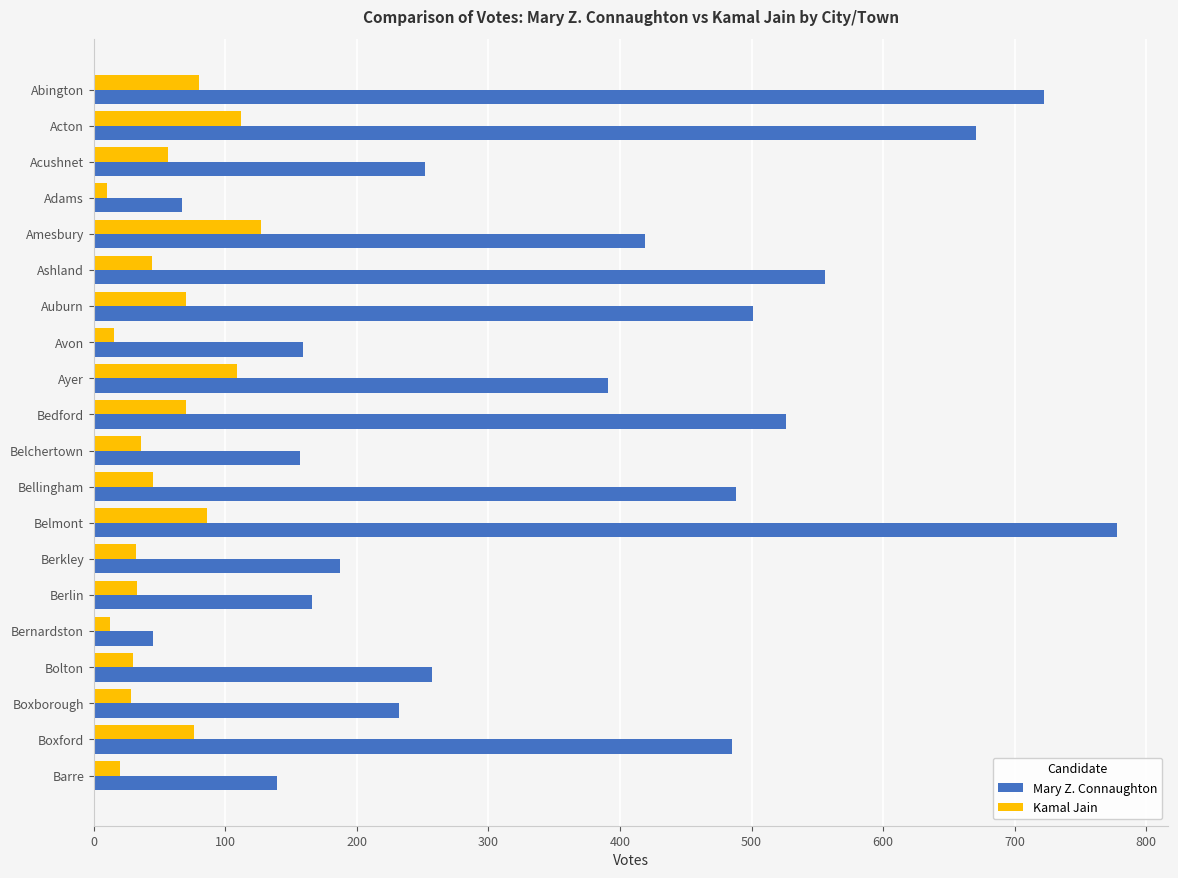

What is the difference between the maximum and second lowest values in the Kamal Jain series?

115